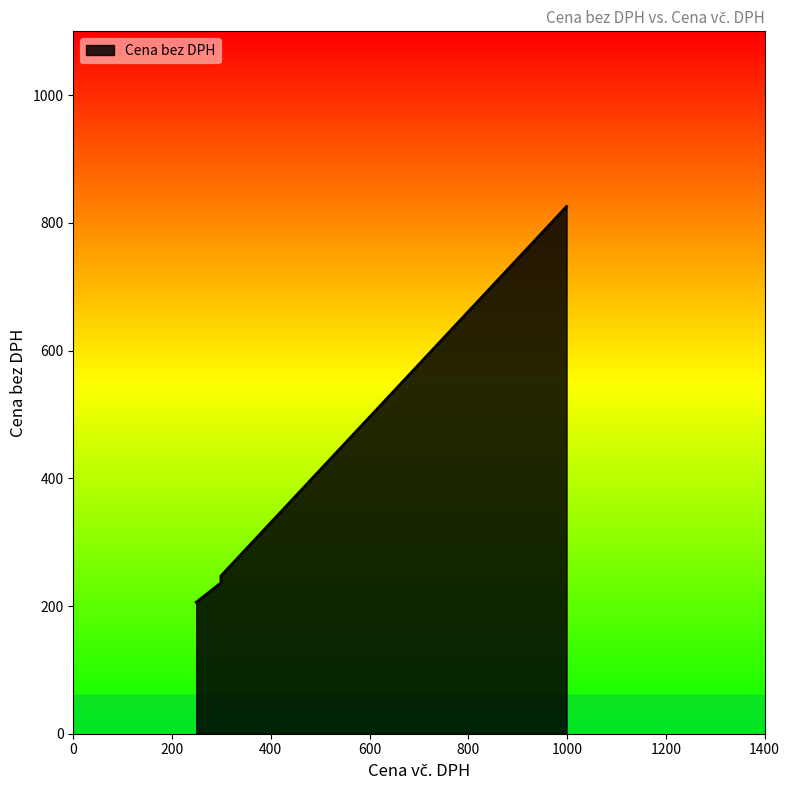

At which category does the chart reach its minimum across all series?

249